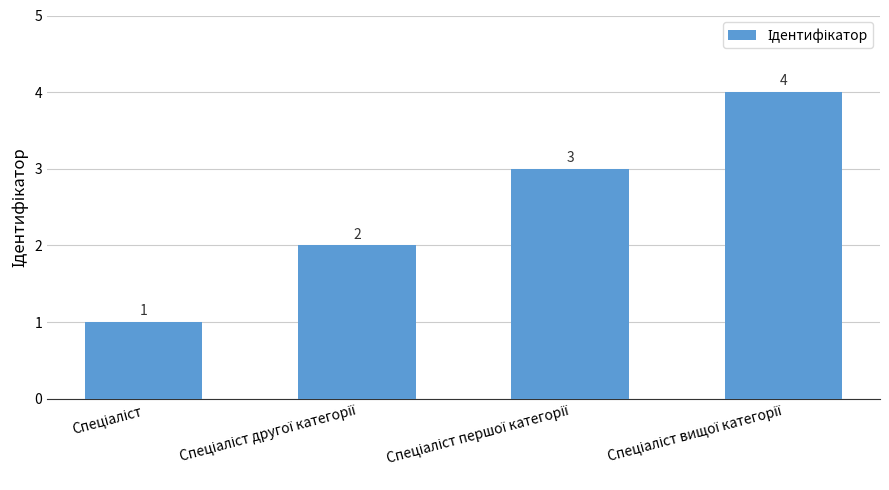

Reading left to right, transcribe all the data shown in this chart.

1	2	3	4